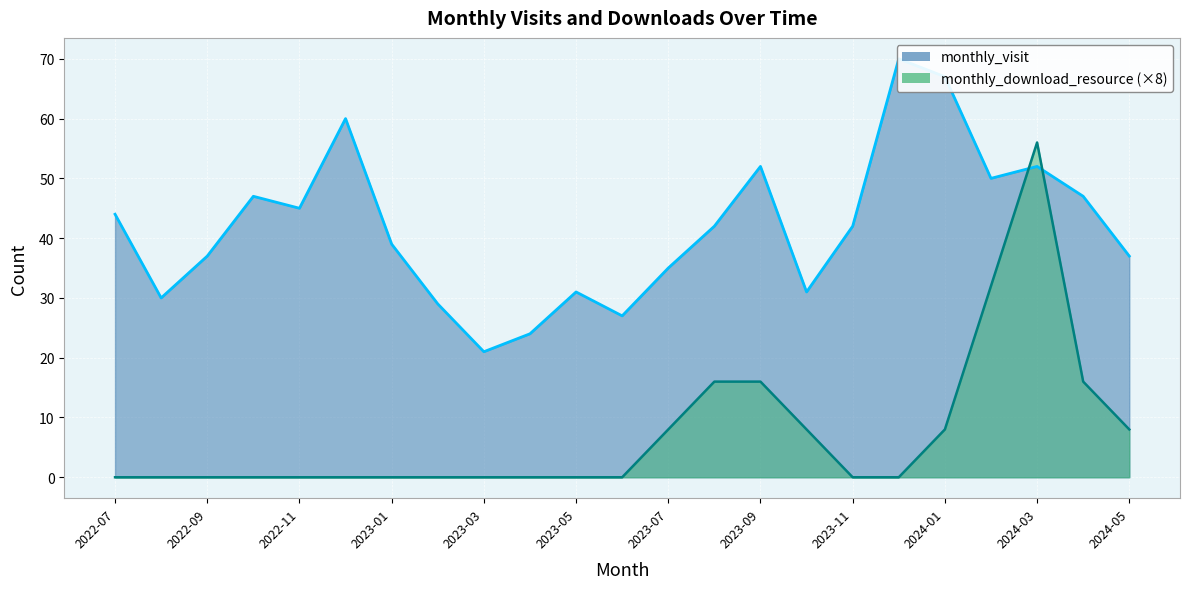

How many series are shown in this chart?

2